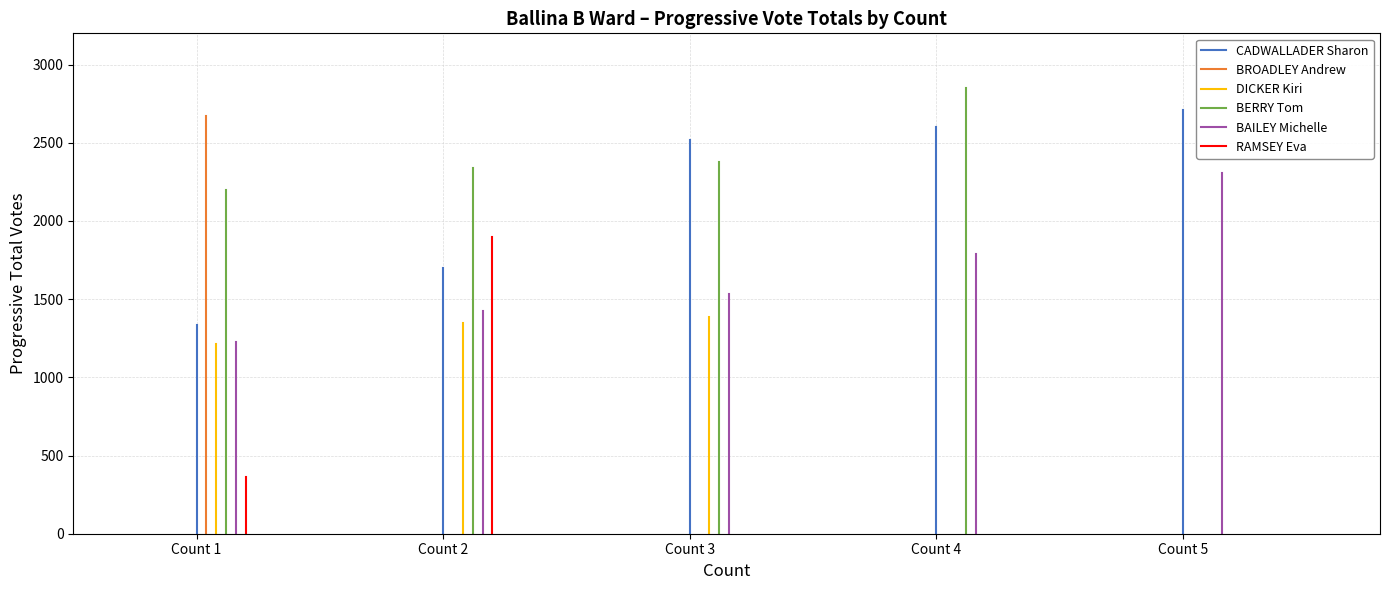

What are all the series names shown in the legend?

CADWALLADER Sharon, BROADLEY Andrew, DICKER Kiri, BERRY Tom, BAILEY Michelle, RAMSEY Eva